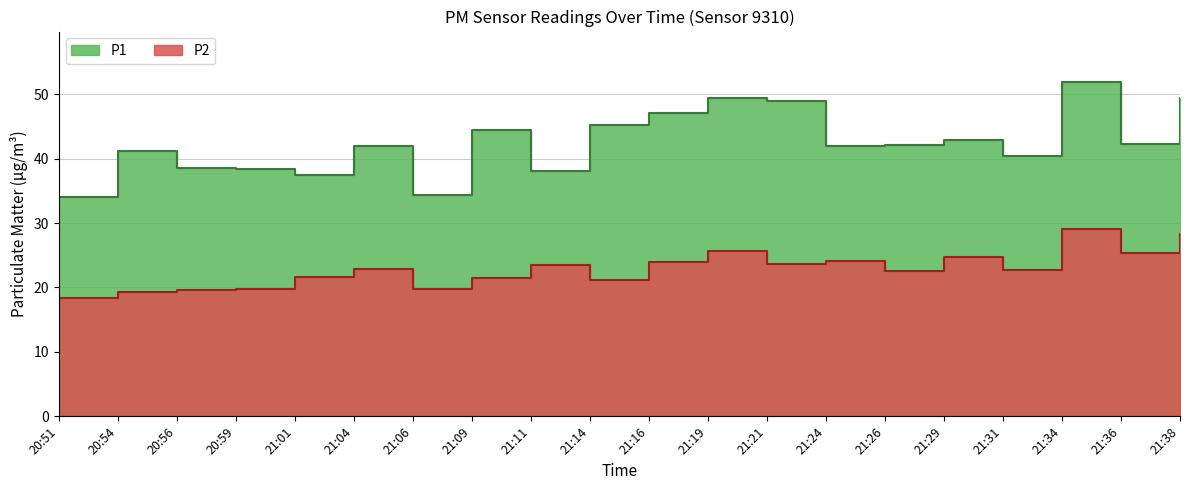

What is the highest value of the P1 series?

51.9